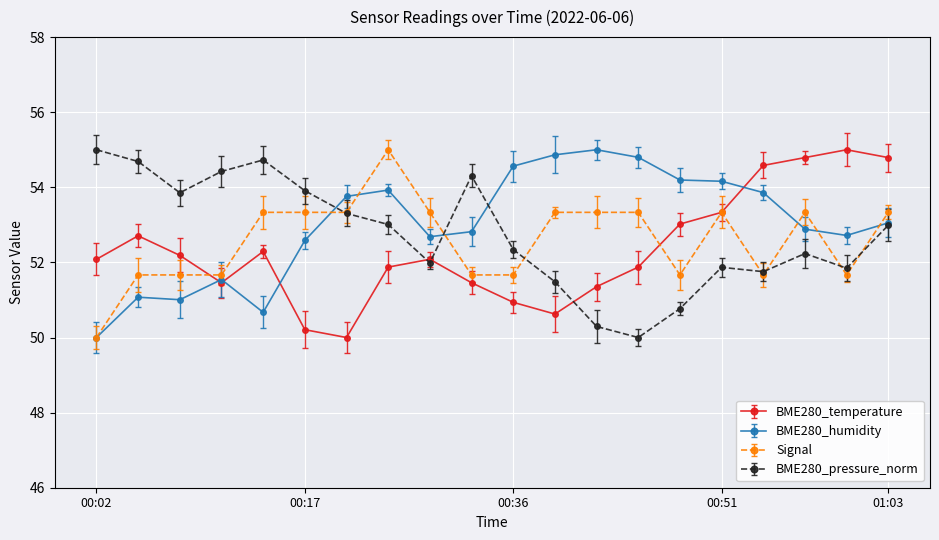

What is the smallest value displayed?

50.0